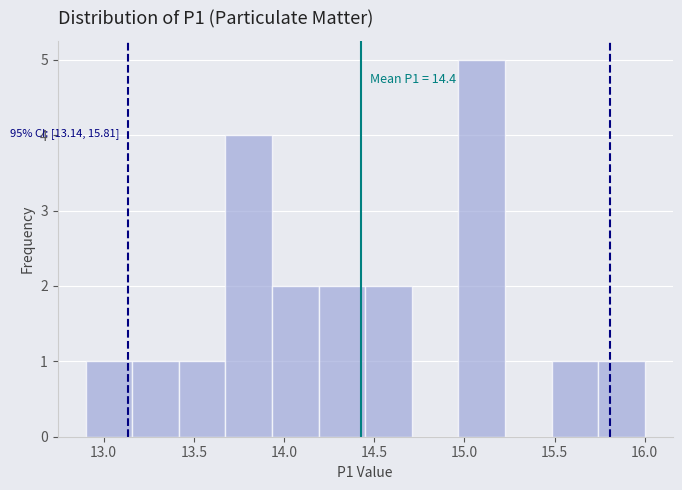

Over which range of the x-axis is the bar tallest?

14.95 to 15.25